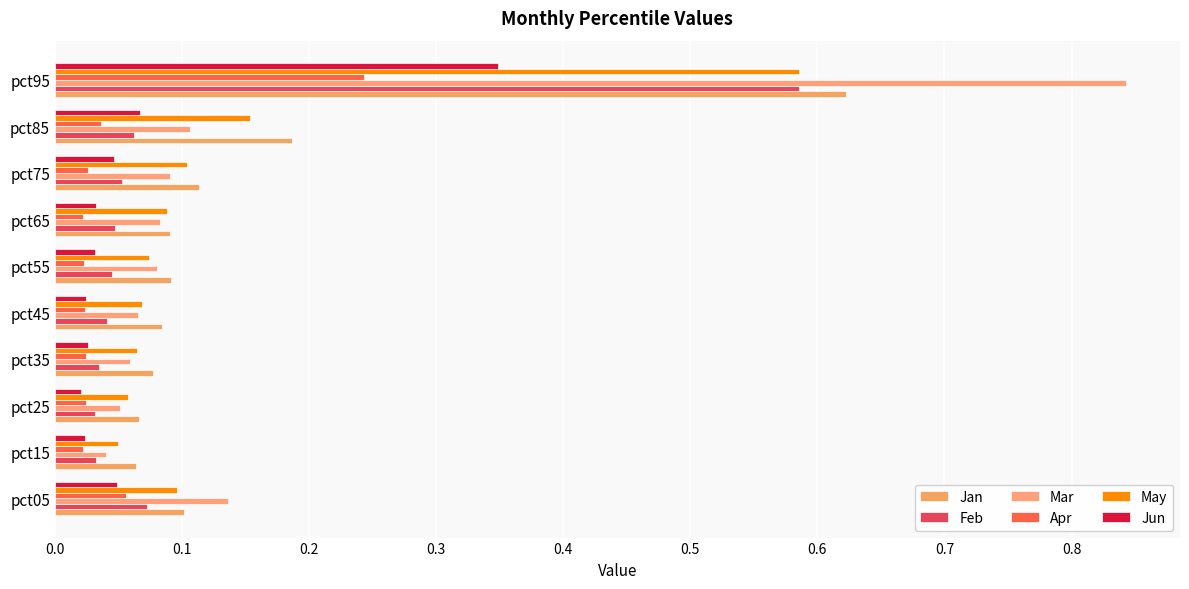

Rank the series by their maximum value, from lowest to highest.

Apr, Jun, May, Feb, Jan, Mar